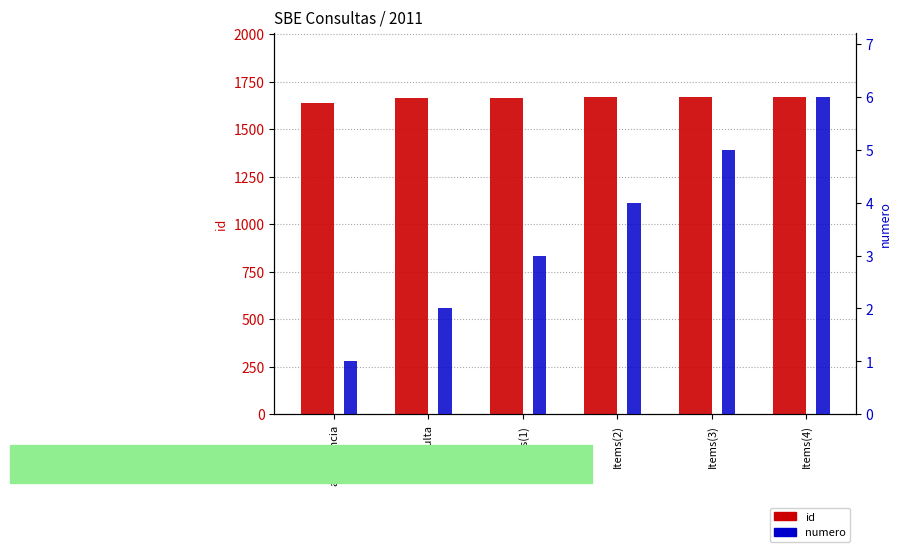

What is the spread (max minus min) of values at Items(3)?

1663